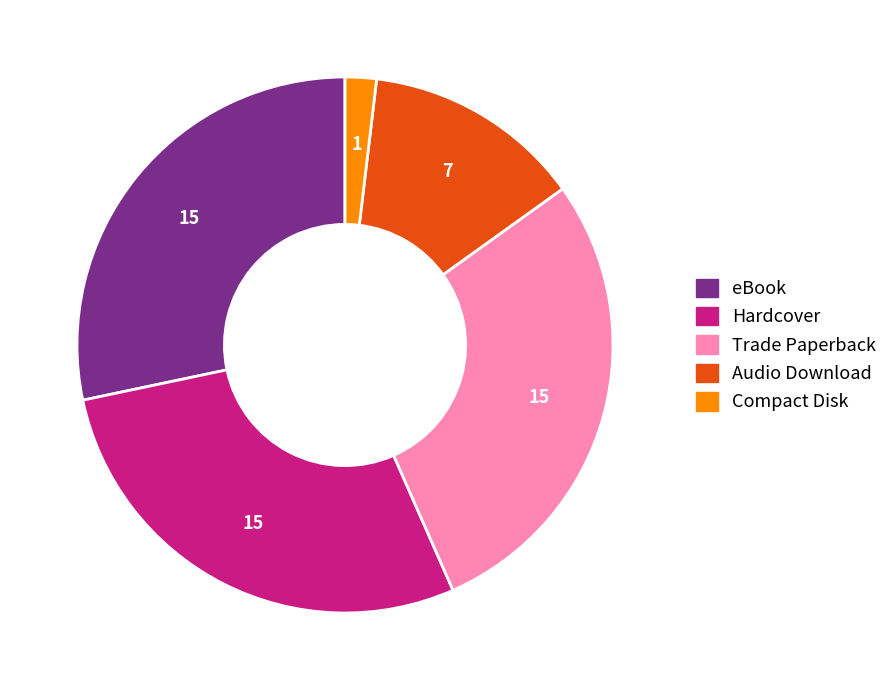

Which category has the smallest portion of the pie?

Compact Disk